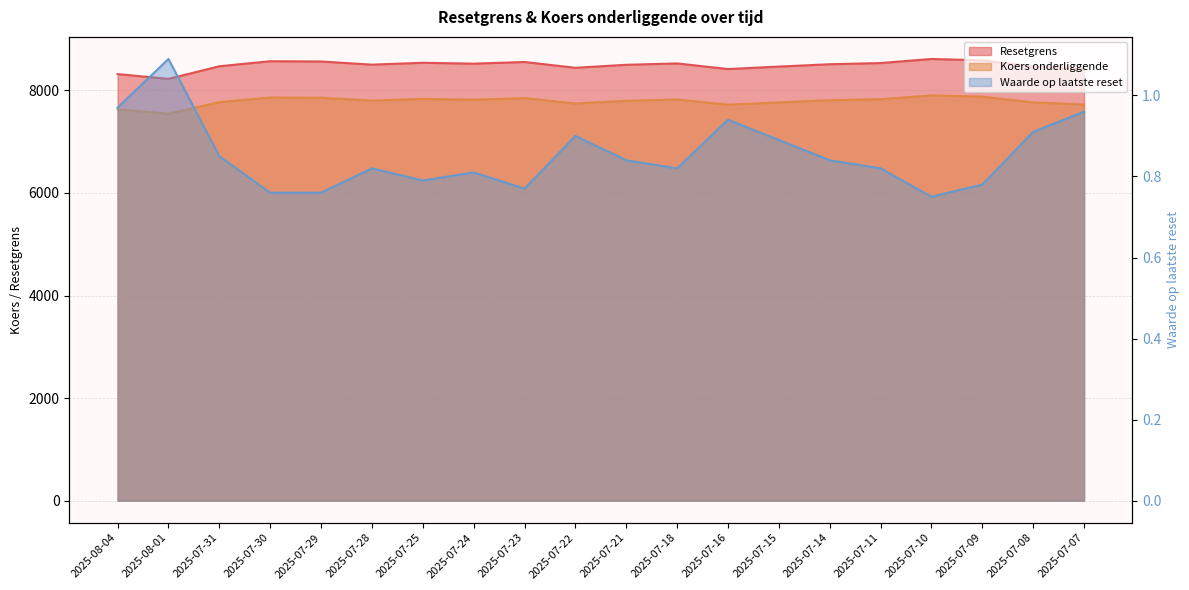

What is the total value across all series at 2025-07-28?

16304.7